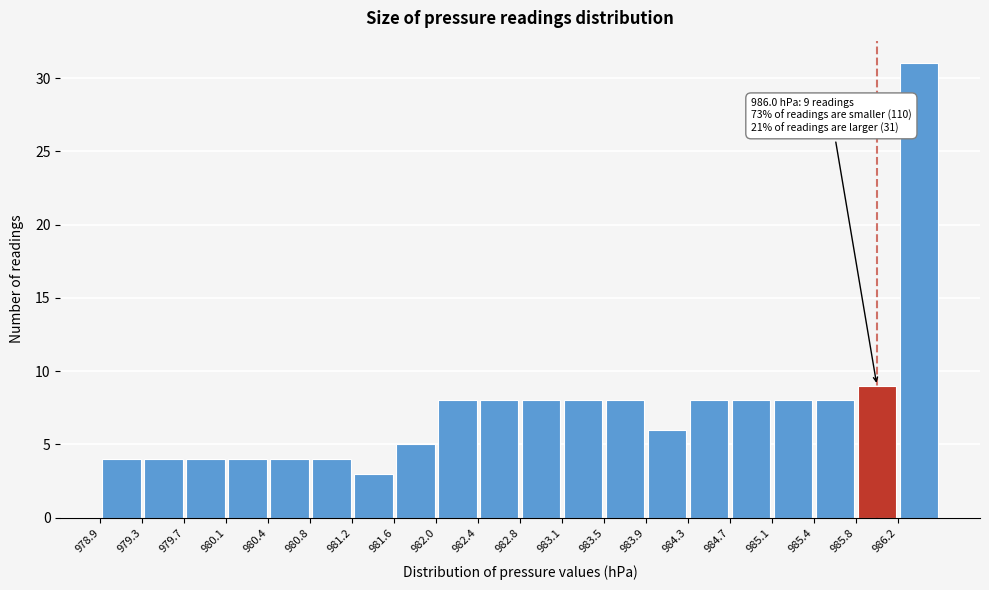

Over which range of the x-axis is the bar tallest?

986.215 to 986.600